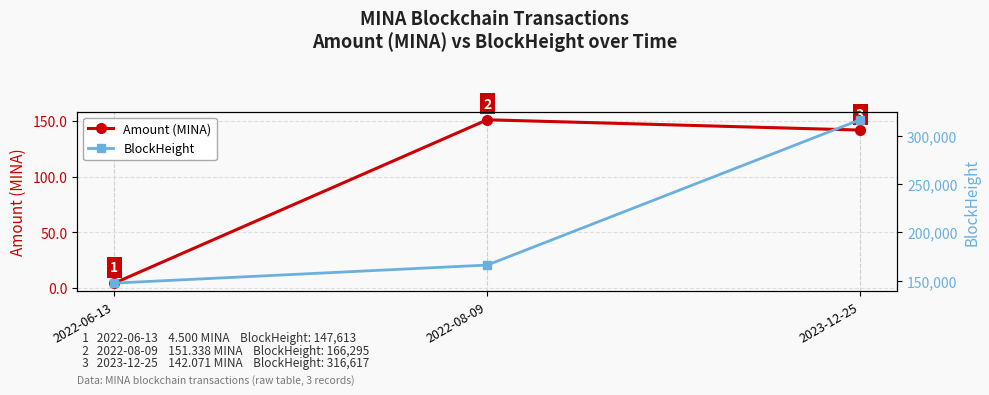

List the series in order of their peak value, lowest first.

Amount (MINA), BlockHeight